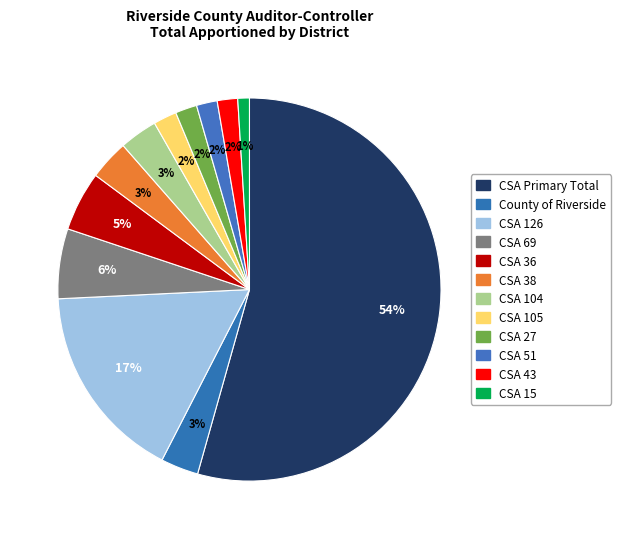

What is the ratio of the value at CSA 104 to the value at CSA 105?

1.6